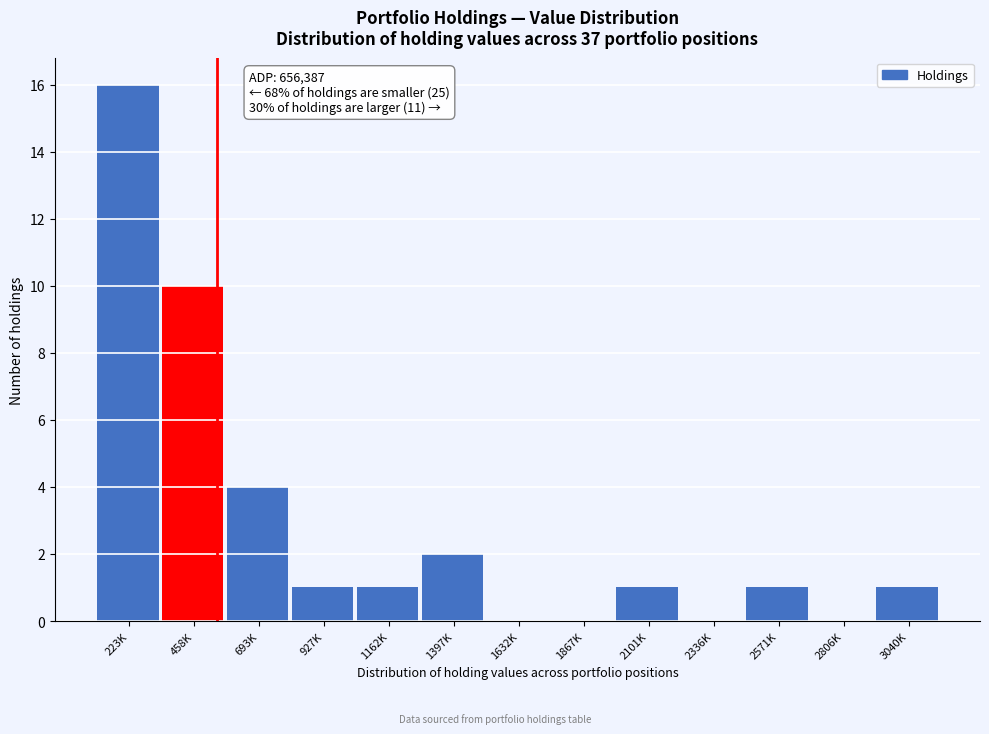

Reading right to left, what are all the values shown in this chart?

3040K=1	2806K=0	2571K=1	2336K=0	2101K=1	1867K=0	1632K=0	1397K=2	1162K=1	927K=1	693K=4	458K=10	223K=16